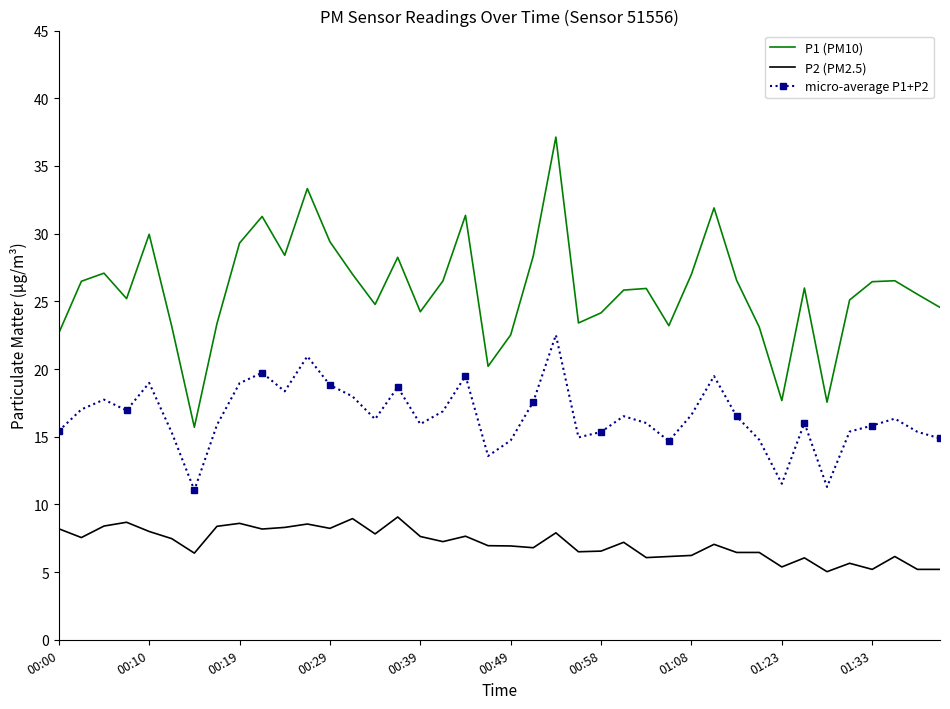

At how many categories does at least one series exceed 34?

1